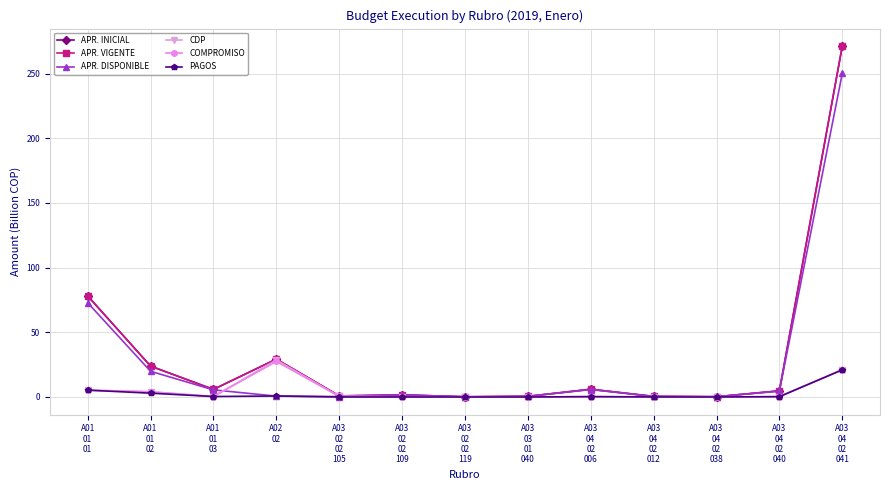

What is the difference between the highest and lowest values at A01
01
03?

5.5